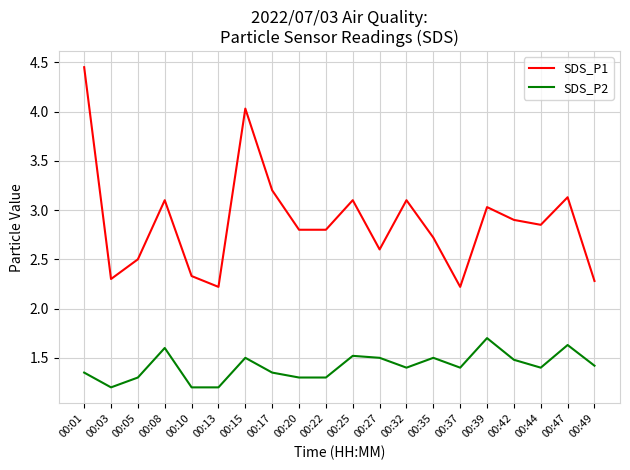

What are all the series names shown in the legend?

SDS_P1, SDS_P2